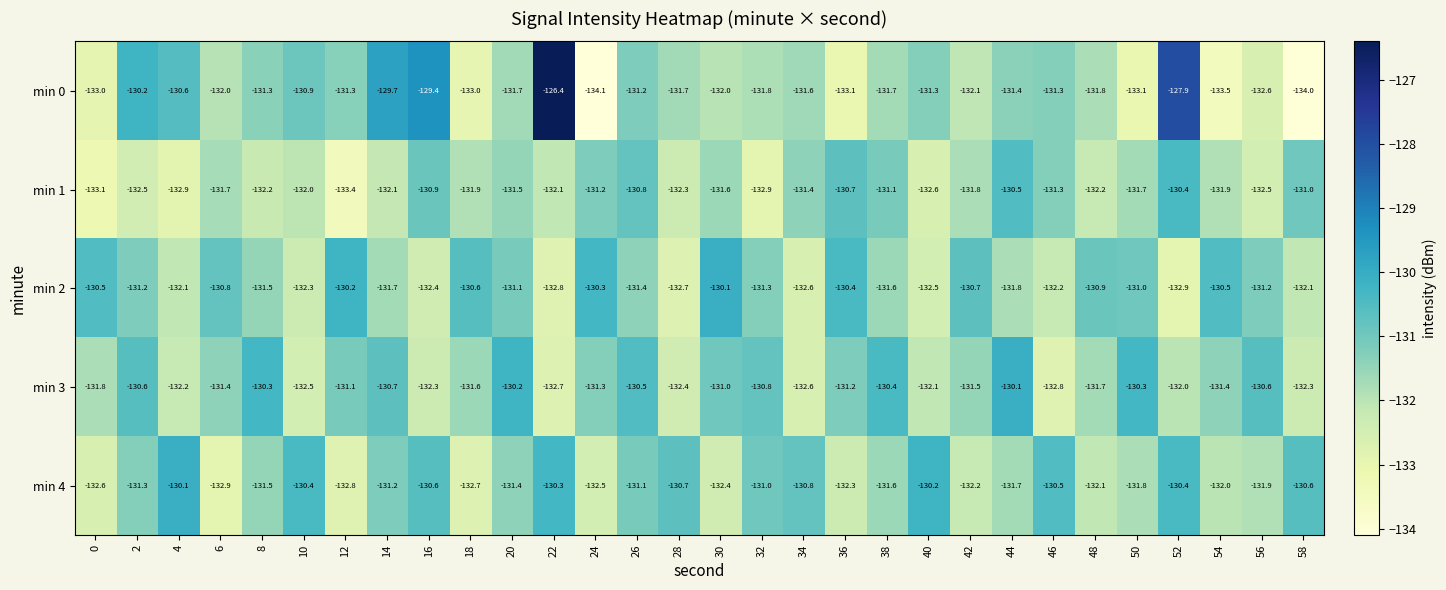

True or false: min 3 has a value of -77.1 at 22.

False